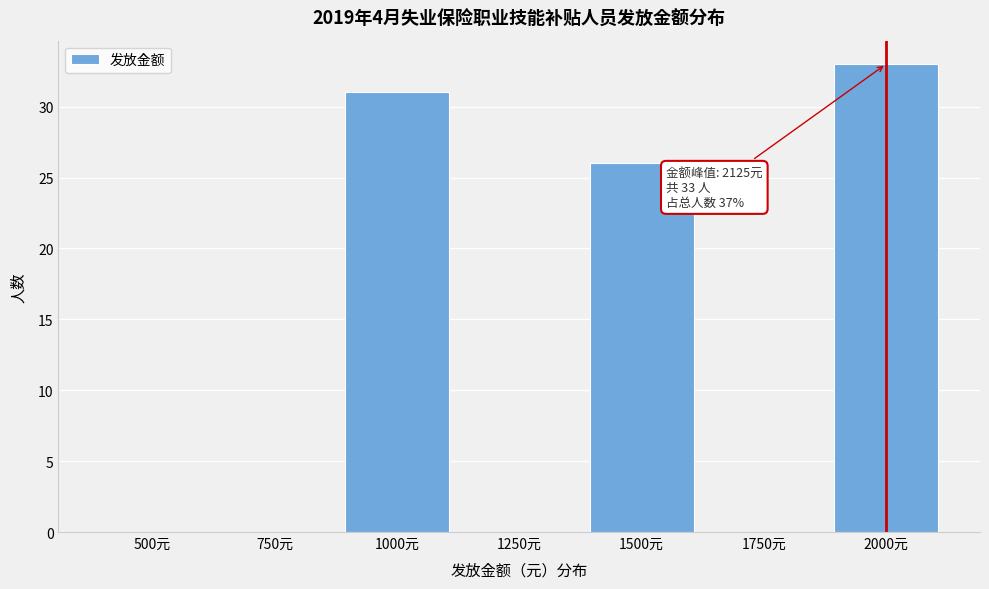

Reading left to right, extract all data points from this chart.

500元=0	750元=0	1000元=31	1250元=0	1500元=26	1750元=0	2000元=33